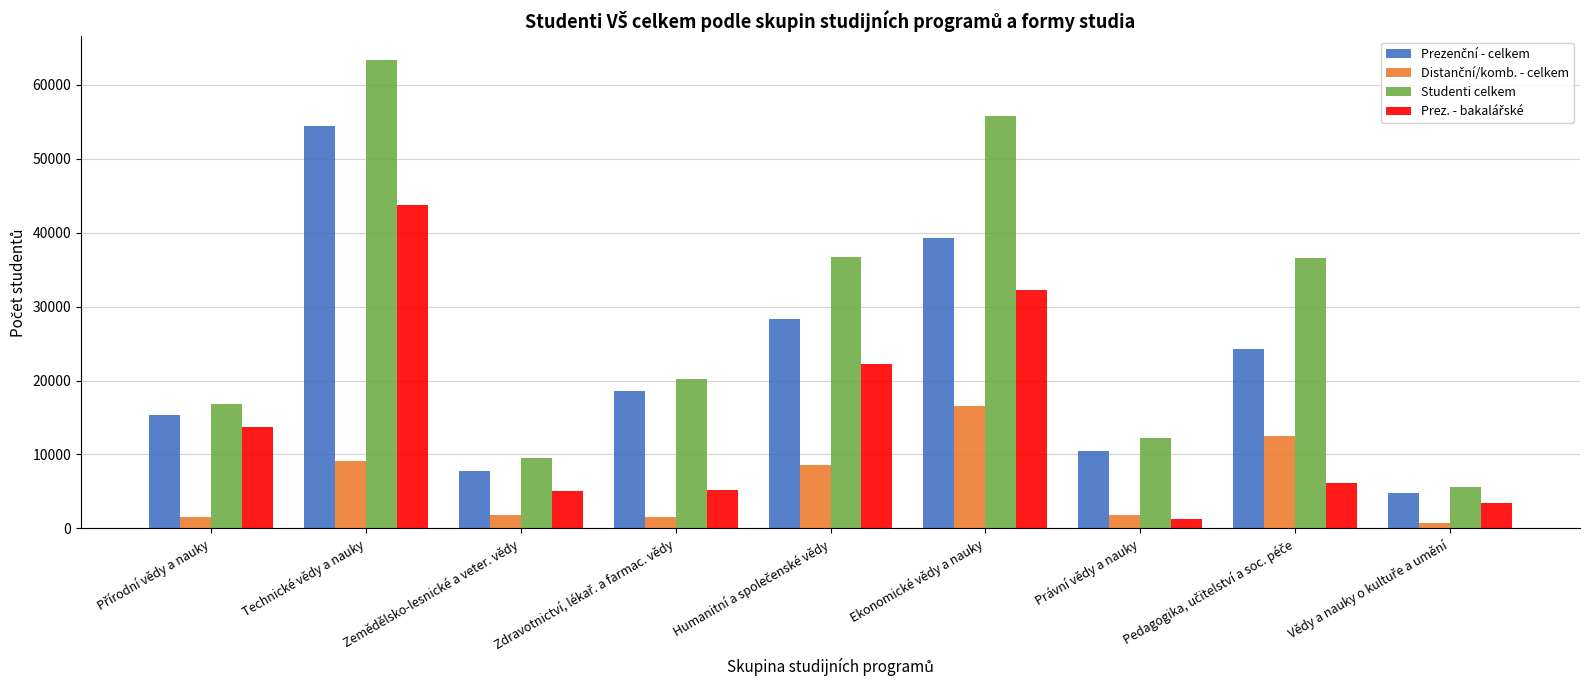

What is the average value of the Studenti celkem series?

28523